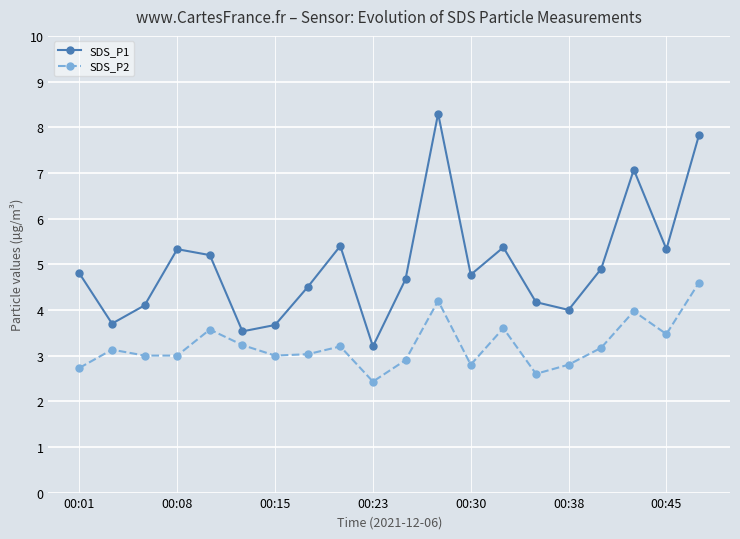

Which series has the largest range (max minus min)?

SDS_P1